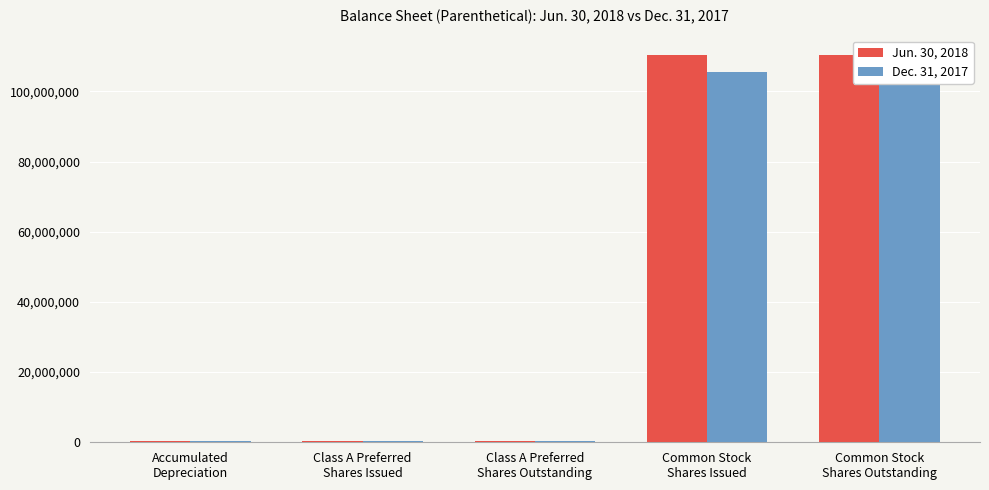

How many bars are there in each group?

2